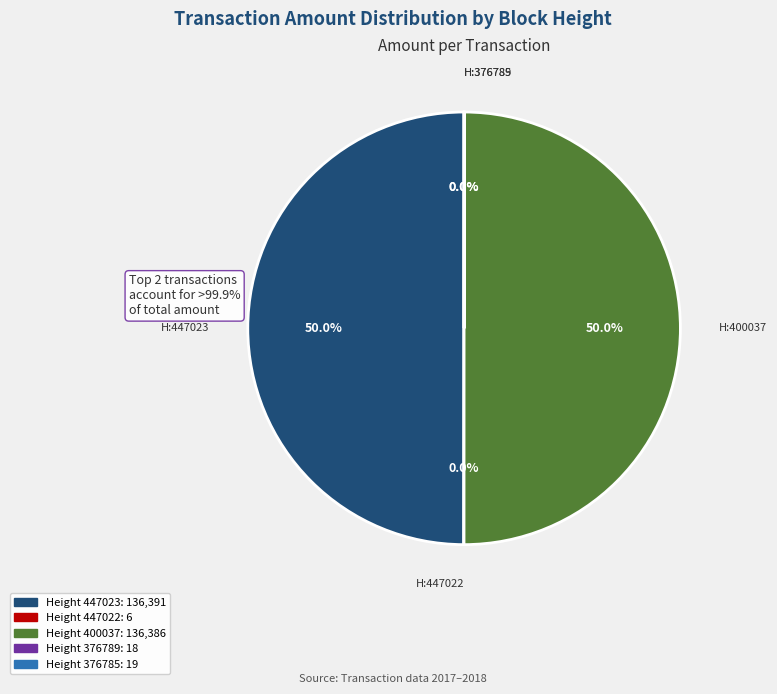

What is the largest slice in the pie chart?

447023